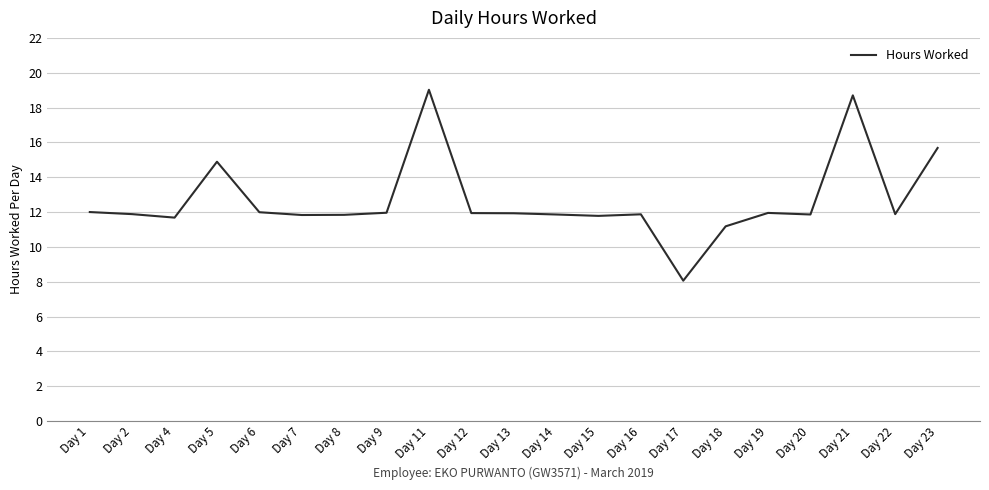

What is the difference between the maximum and minimum values?

11.0